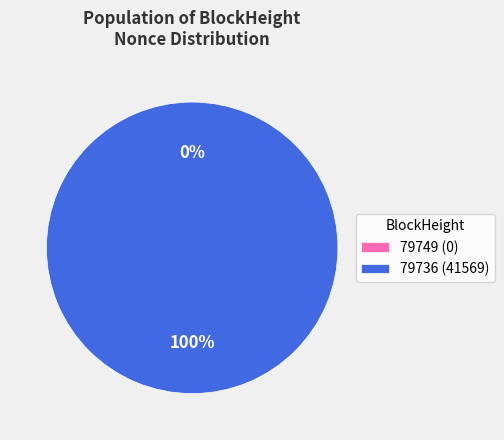

Is it true that 79749 is 1% of the pie?

False